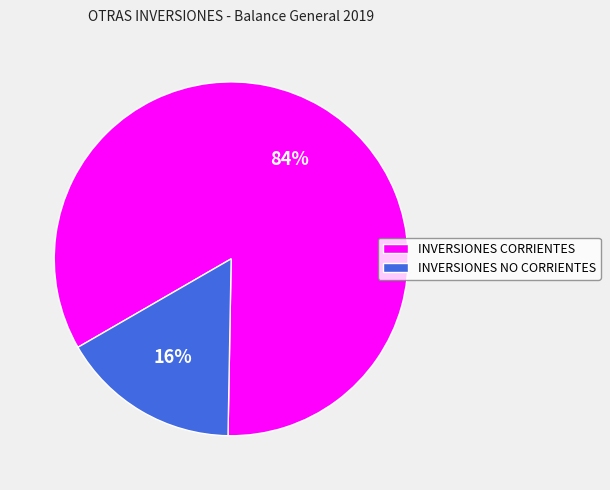

Which category has the smallest portion of the pie?

INVERSIONES NO CORRIENTES